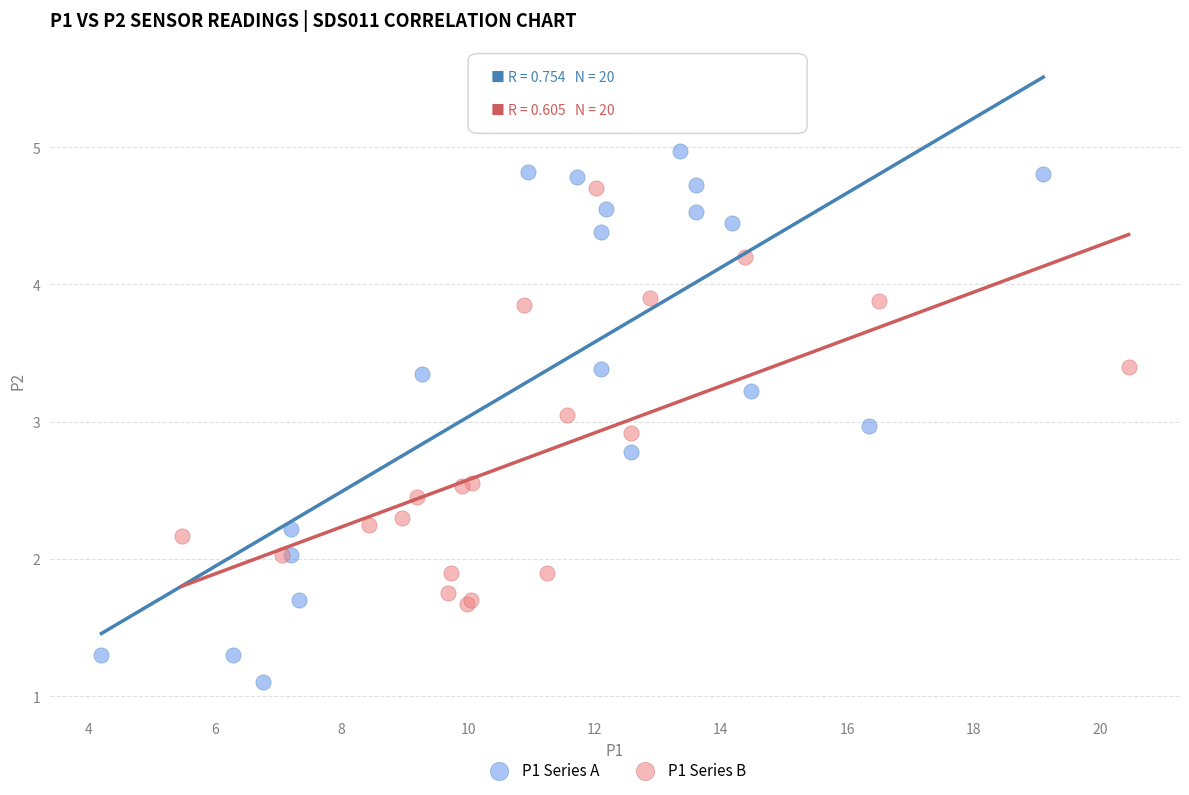

Which series reaches the maximum Y coordinate?

P1 Series A